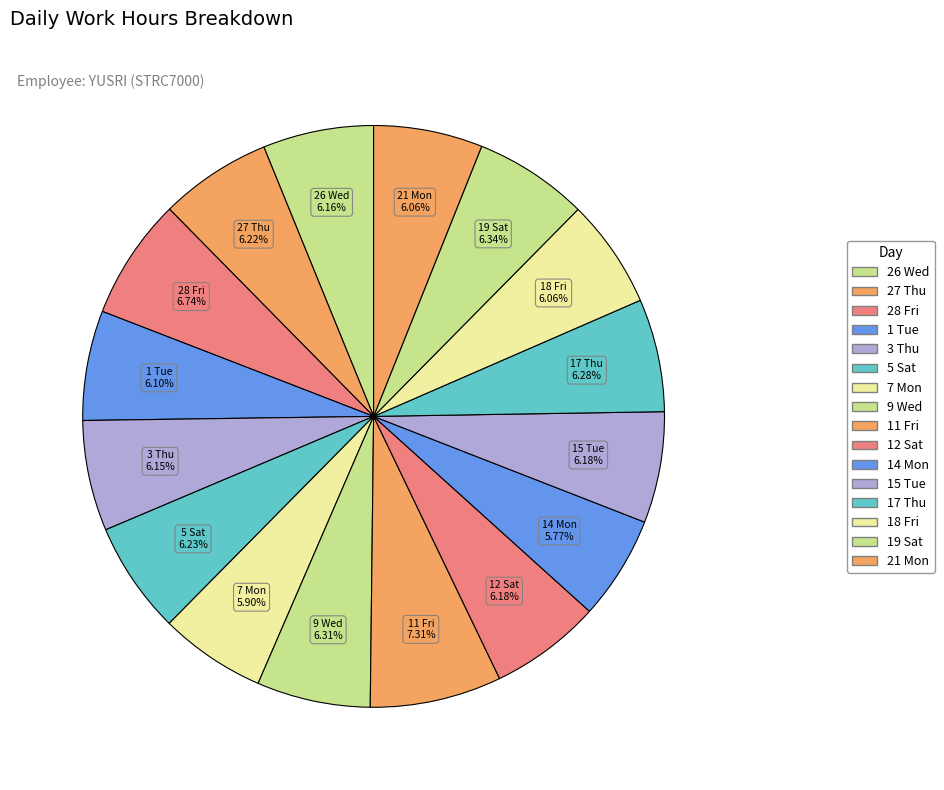

To the nearest percent, what portion does 26 Wed represent?

6%